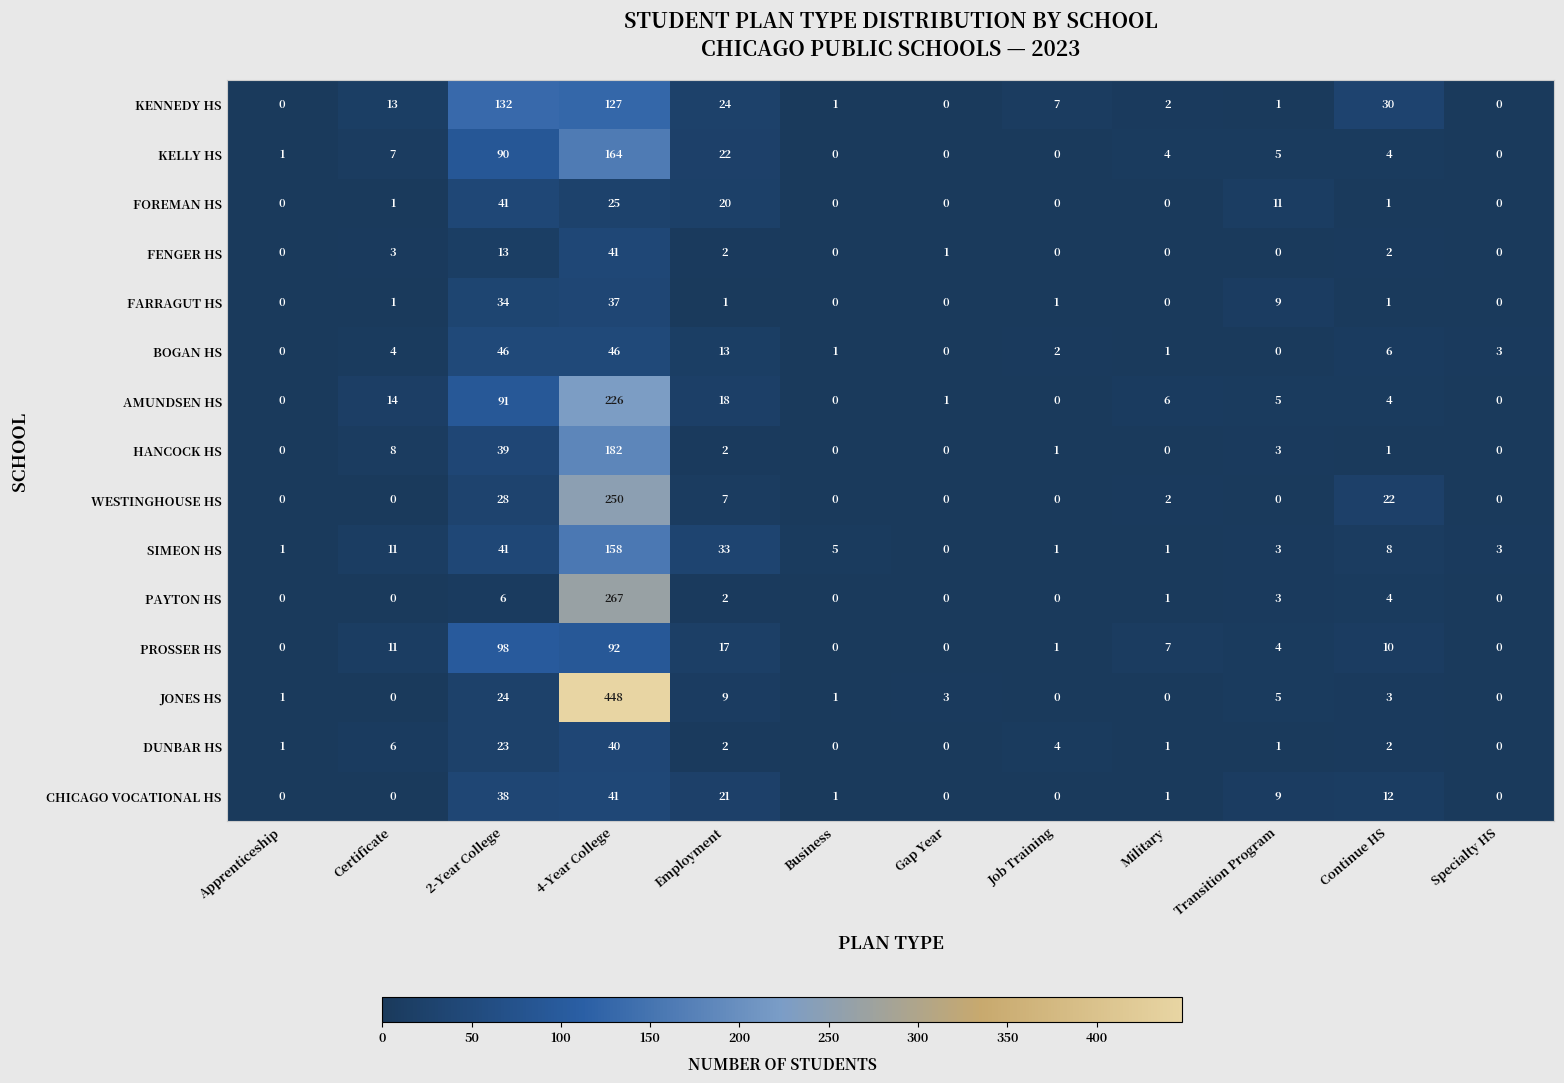

What is the sum of the SIMEON HS values at Gap Year and 2-Year College?

41